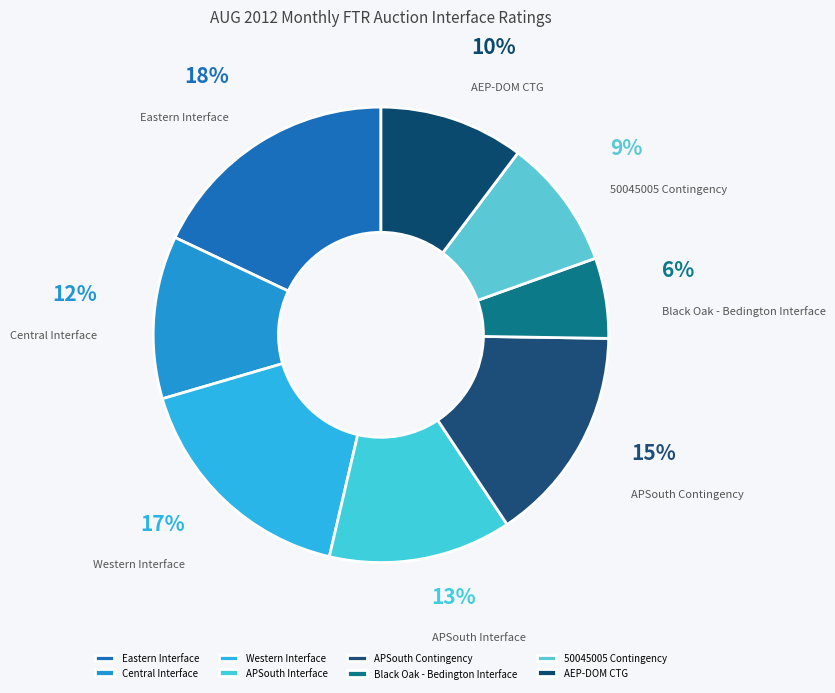

Between Central Interface and 50045005 Contingency, which is larger?

Central Interface